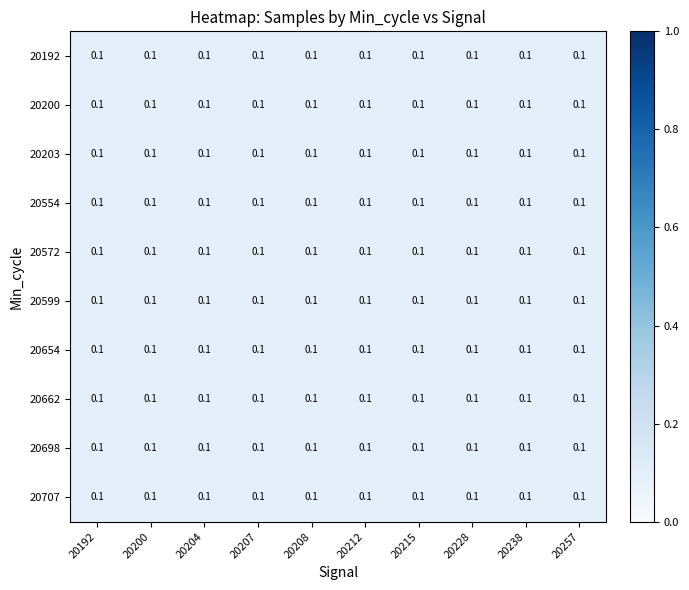

At which category is the sum across all series the highest?

20257